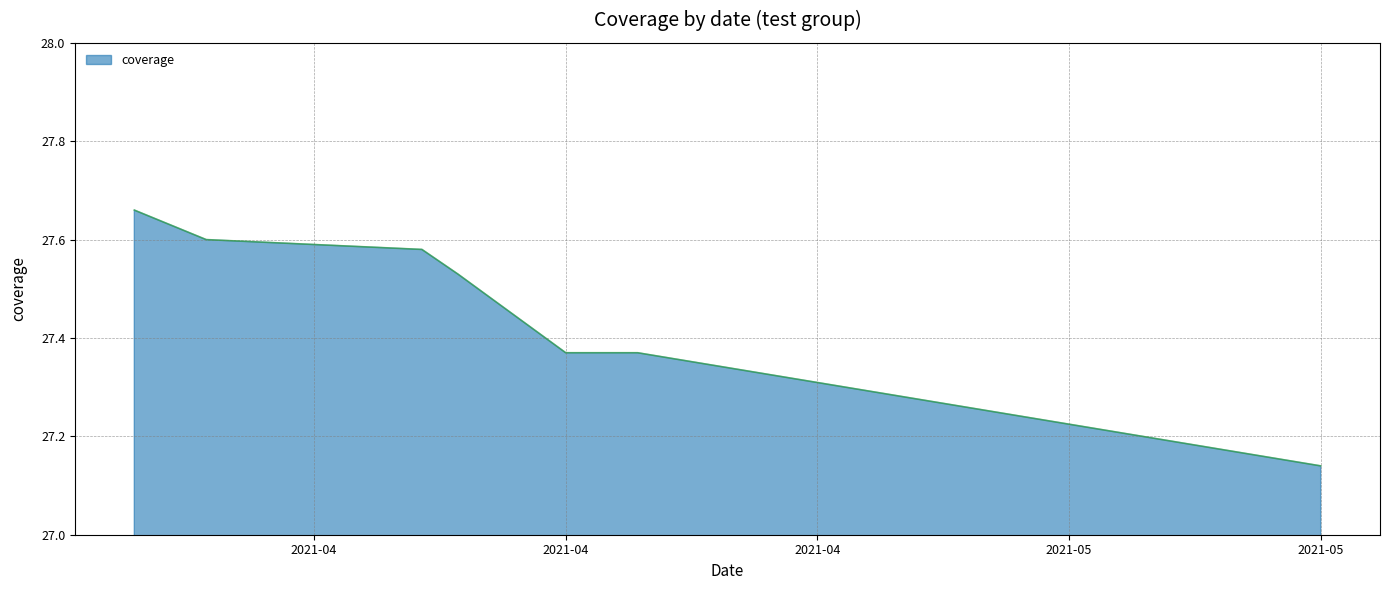

True or false: there are more than 1 points higher than both neighbors.

False